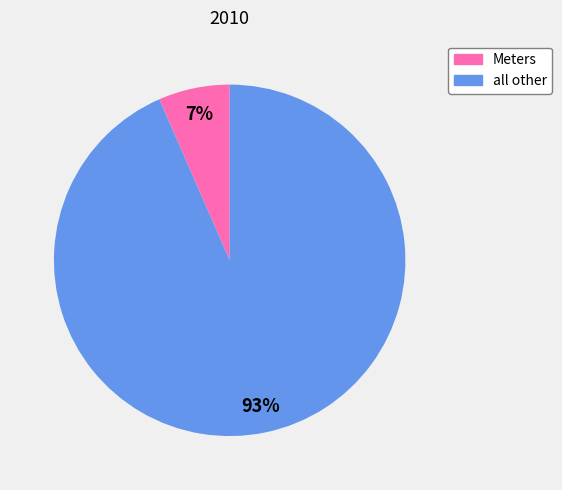

To the nearest percent, what percentage of the pie is all other?

93%